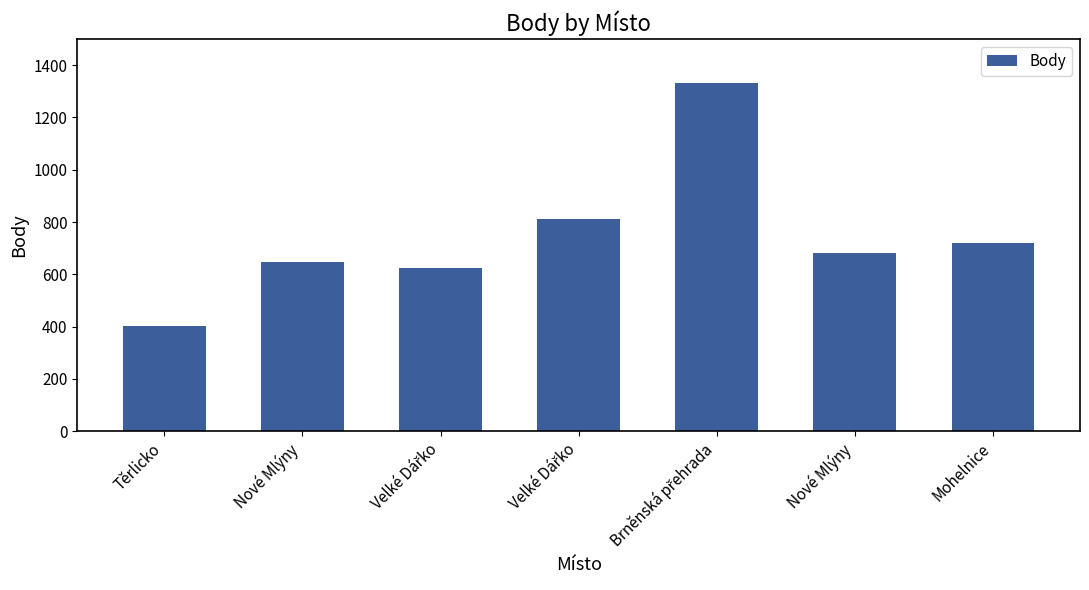

Count the number of data series in this chart.

1